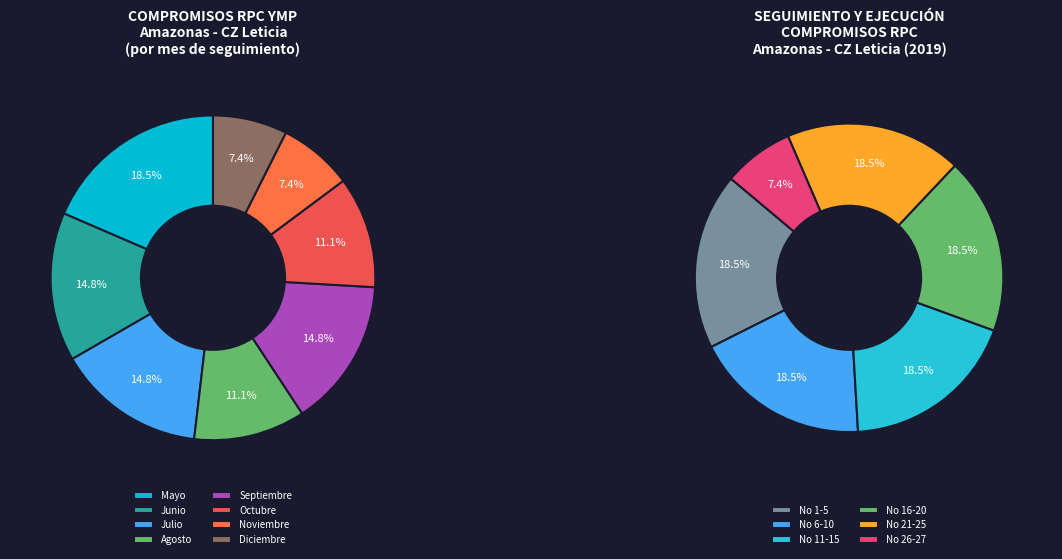

Is the sum of CZ Leticia (21-25) and CZ Leticia (26-27) greater than half?

No